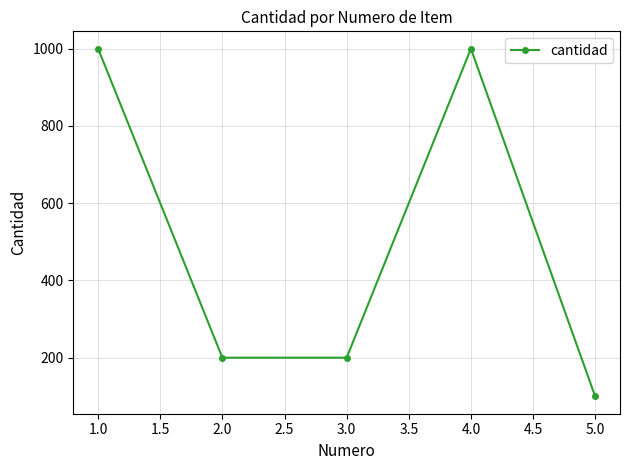

What is the sum of all values?

2500